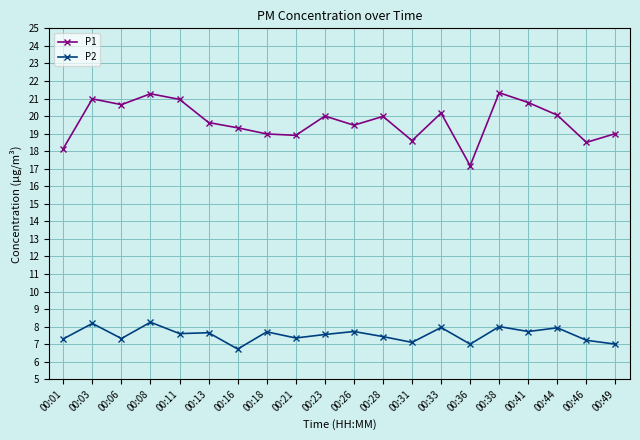

What is the maximum value shown in the chart?

21.3